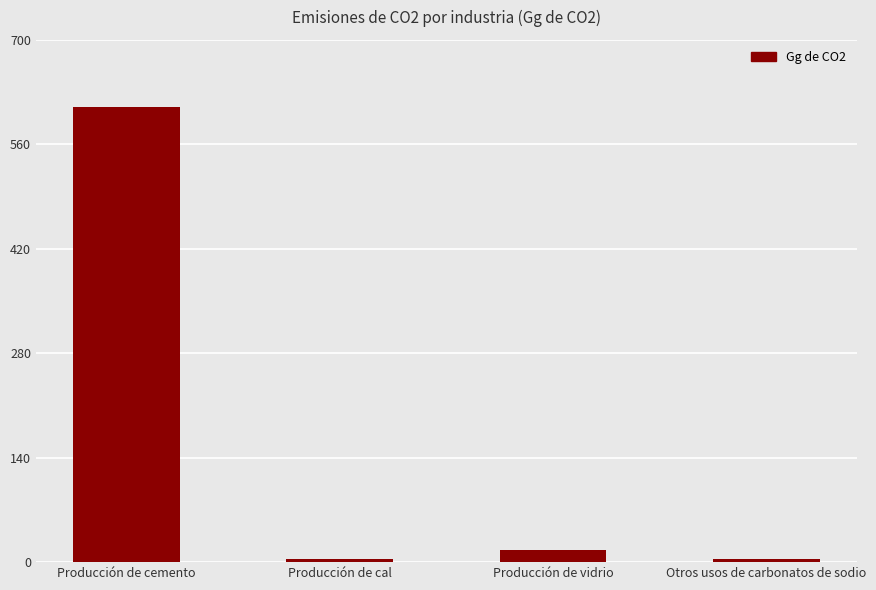

What is the label of the 4th bar from the left?

Otros usos de carbonatos de sodio